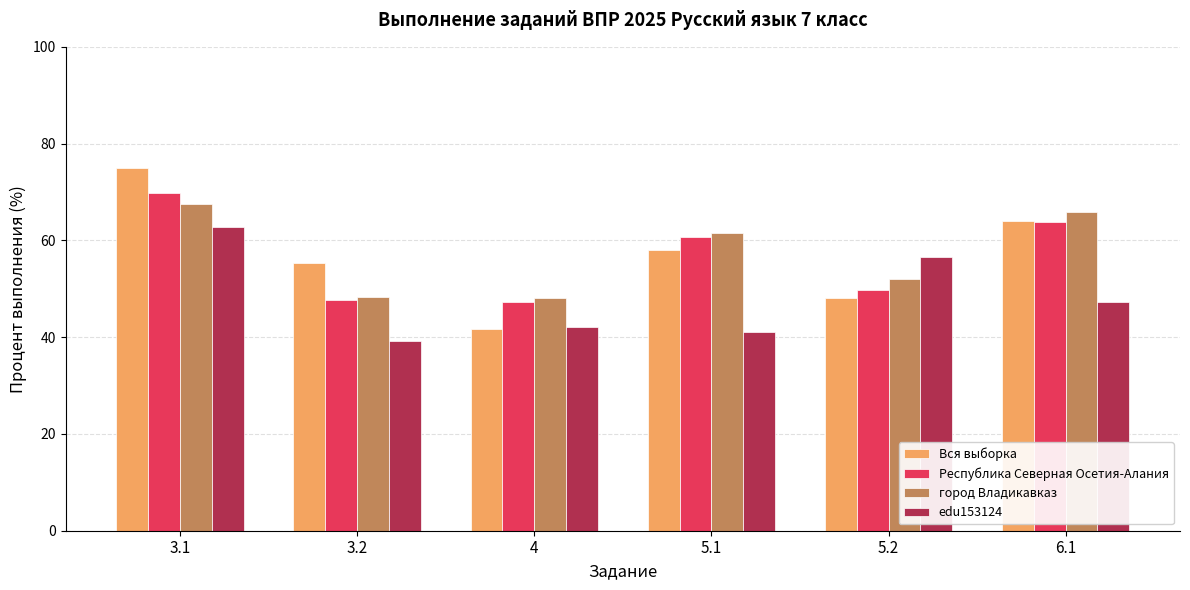

What is the difference between the maximum and minimum values in the Республика Северная Осетия-Алания series?

22.6